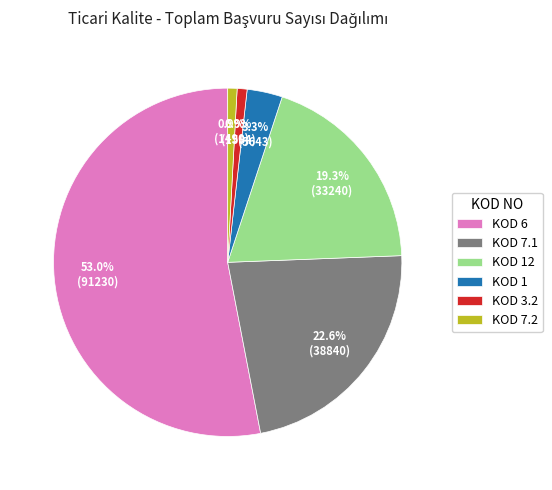

Which category accounts for the majority?

KOD 6